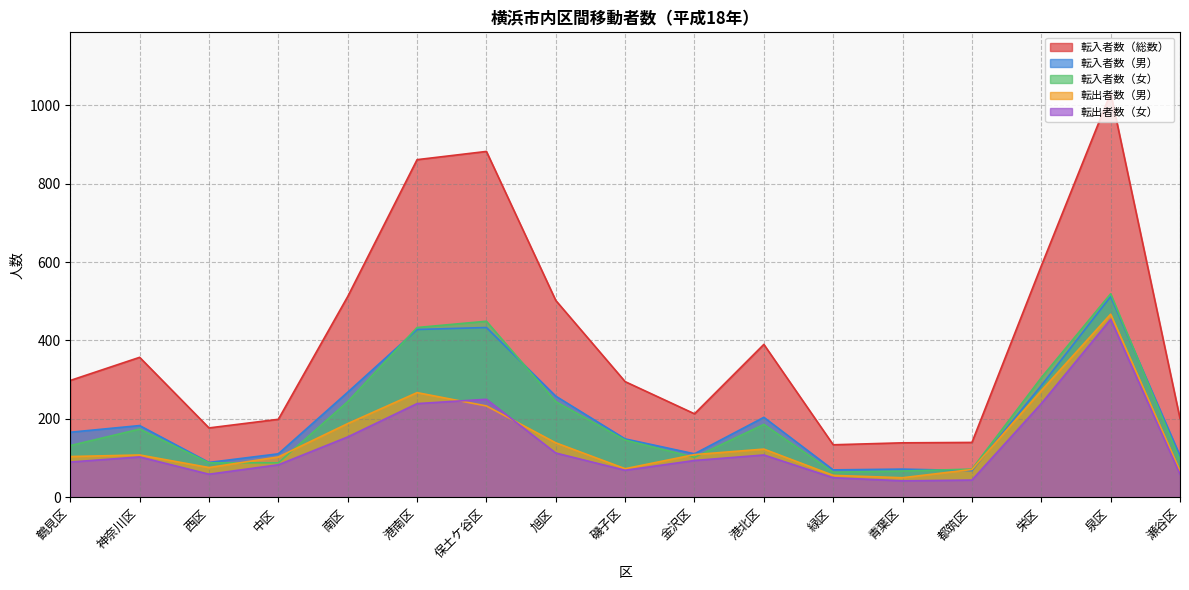

True or false: 転入者数（男） and 転入者数（総数） cross at least once.

False